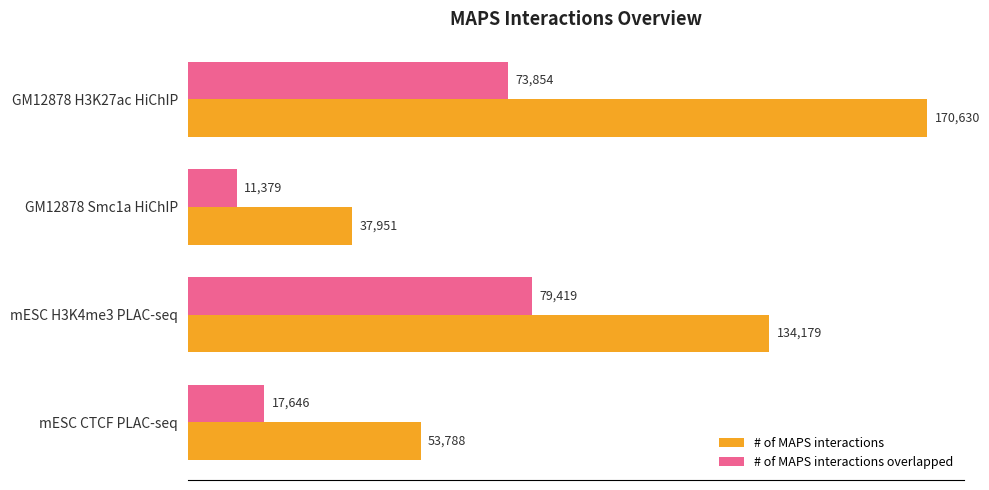

What is the greatest value displayed?

170630